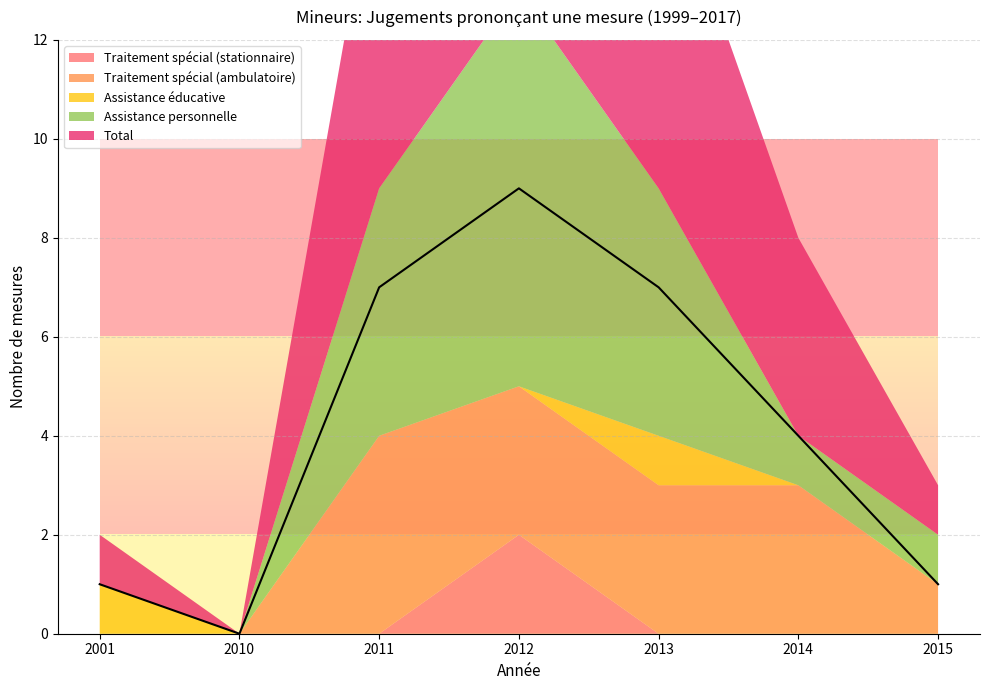

Between 2010 and 2011, which series saw the biggest shift?

Total